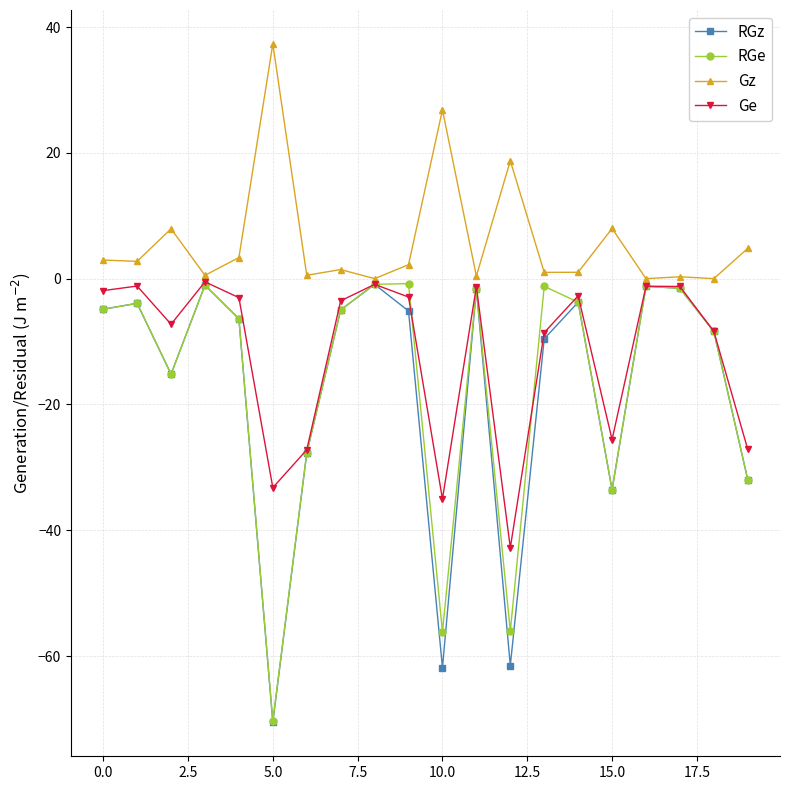

True or false: RGz has more than 2 points higher than both neighbors.

True